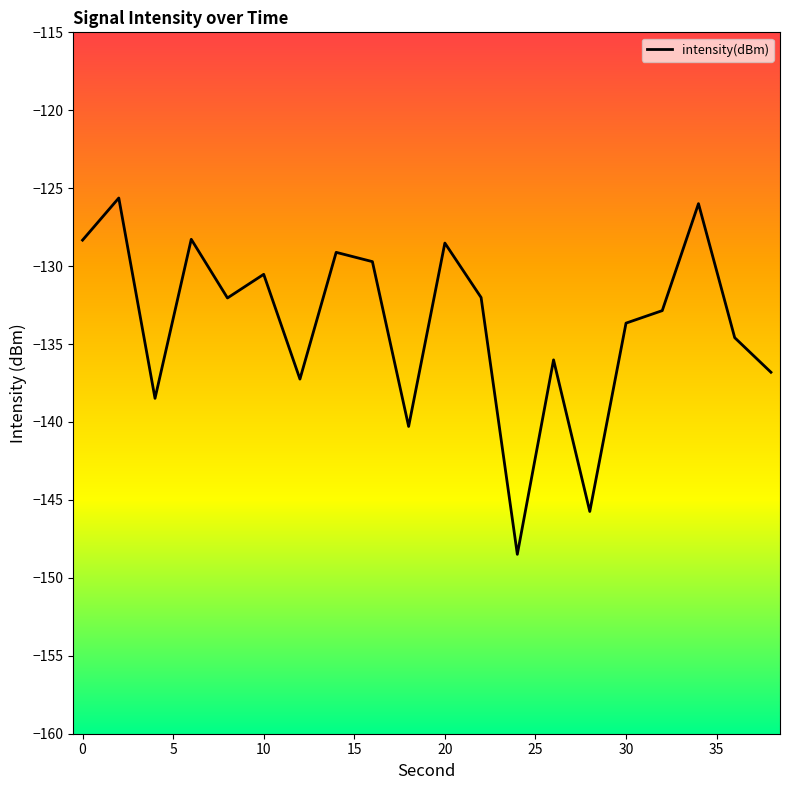

What is the difference between the maximum and minimum values?

22.9